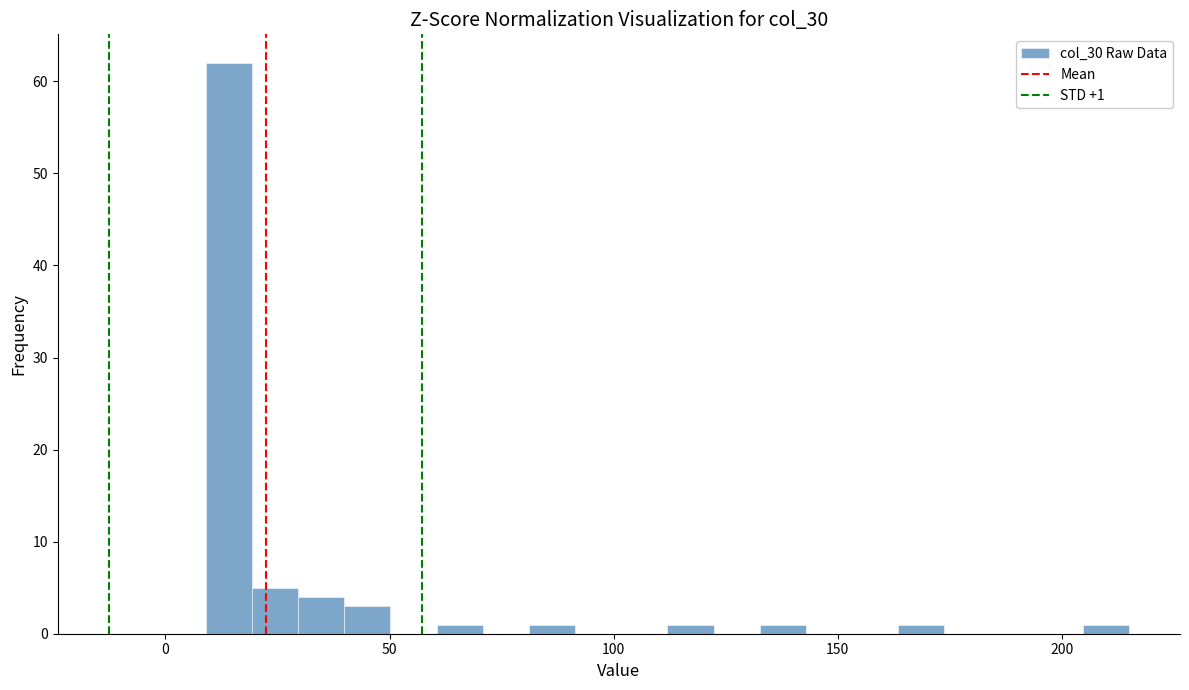

Read against the x-axis, roughly where is the centre of the tallest bar?

15